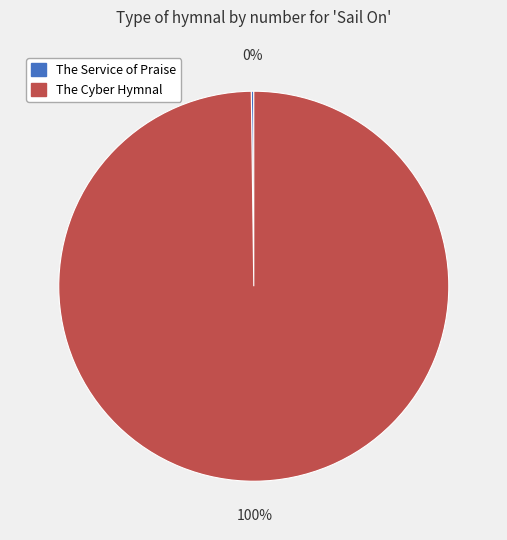

To the nearest percent, what is the average slice percentage?

50%